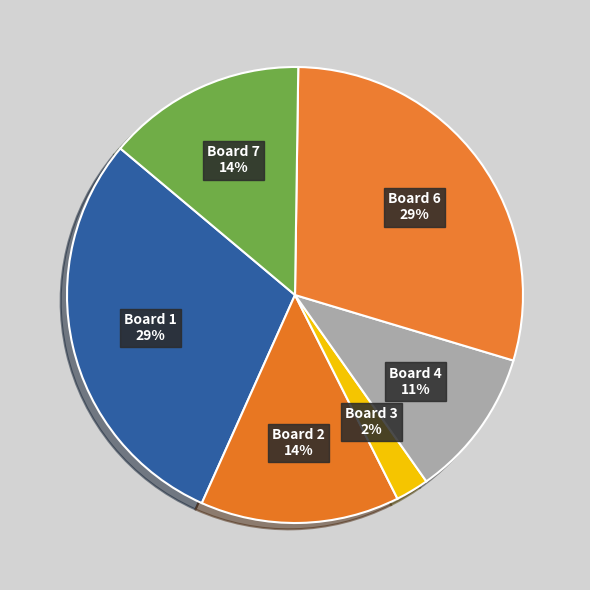

Does Board 1 represent more than half of the total?

No